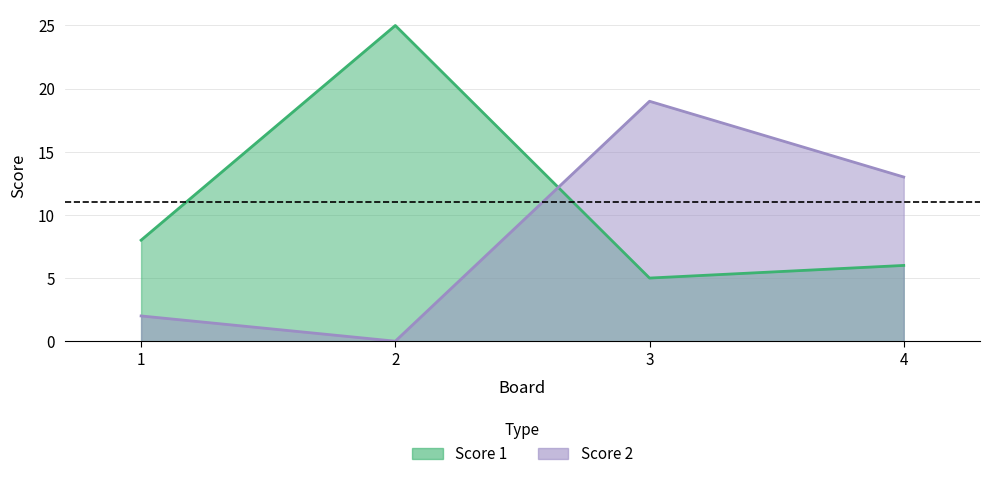

Reading left to right, transcribe all the data shown in this chart.

Score 1: 1=8	2=25	3=5	4=6
Score 2: 1=2	2=0	3=19	4=13